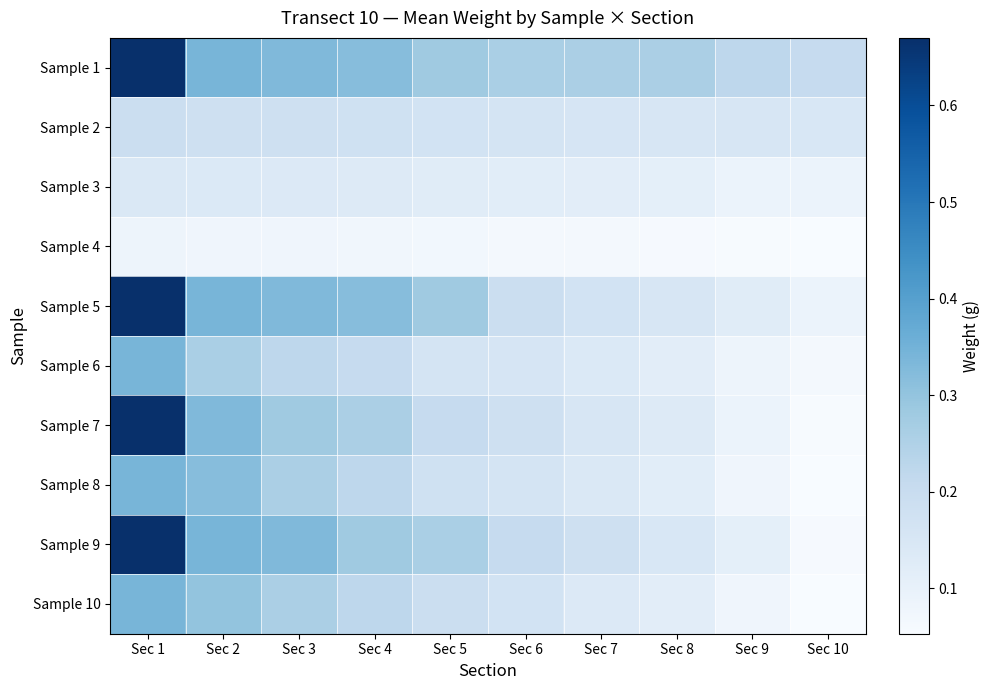

What is the difference between the highest and lowest values at Sec 2?

0.3